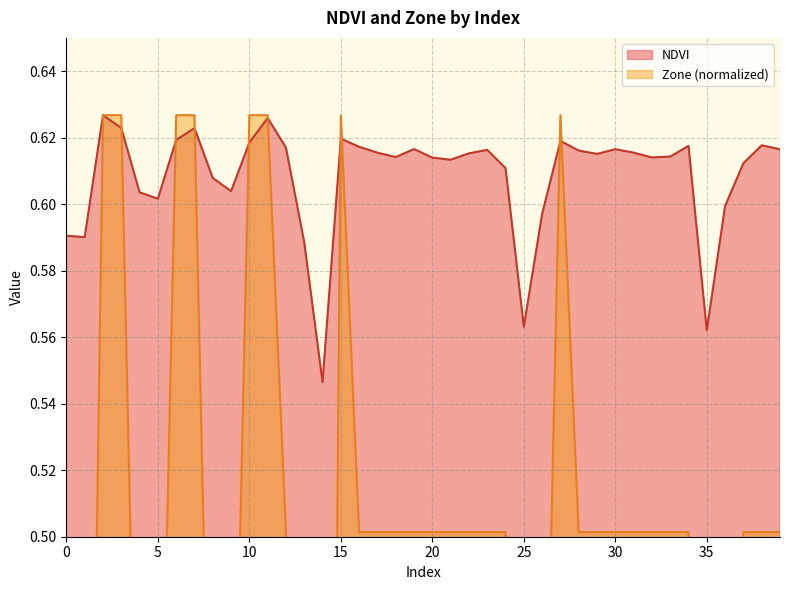

List the series in order of their peak value, lowest first.

NDVI, Zone